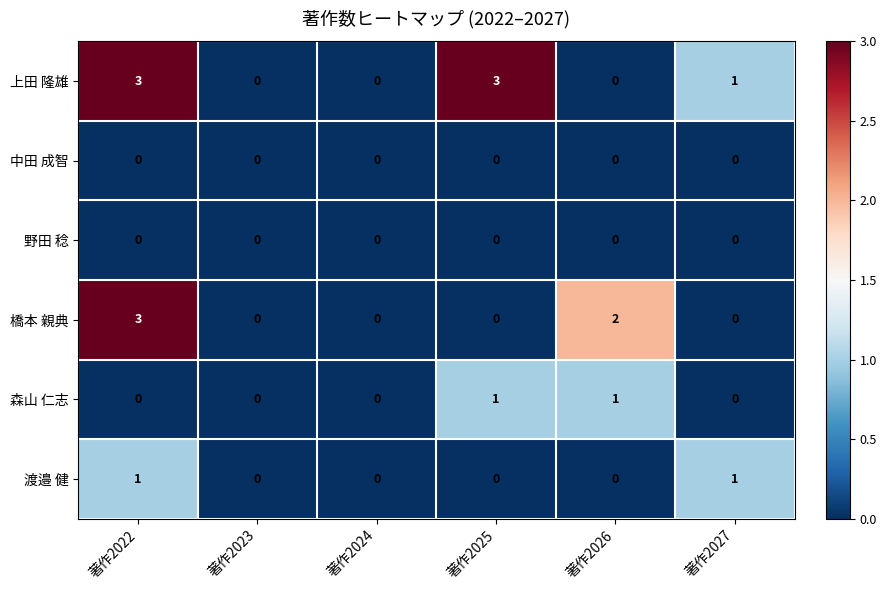

What is the difference between the maximum and minimum values in the 上田 隆雄 series?

3